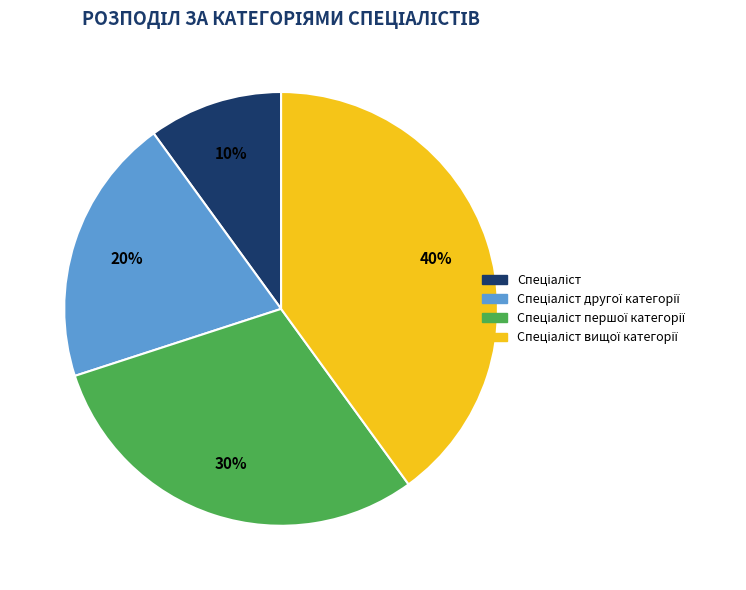

To the nearest percent, what is the difference between the largest and smallest slice percentages?

30%